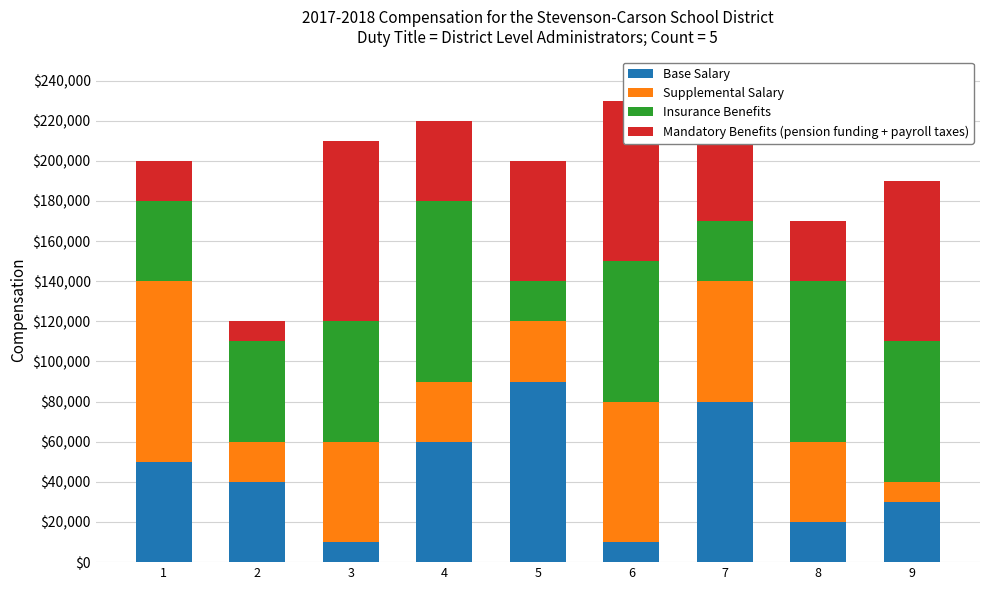

What is the maximum value for Base Salary?

90000